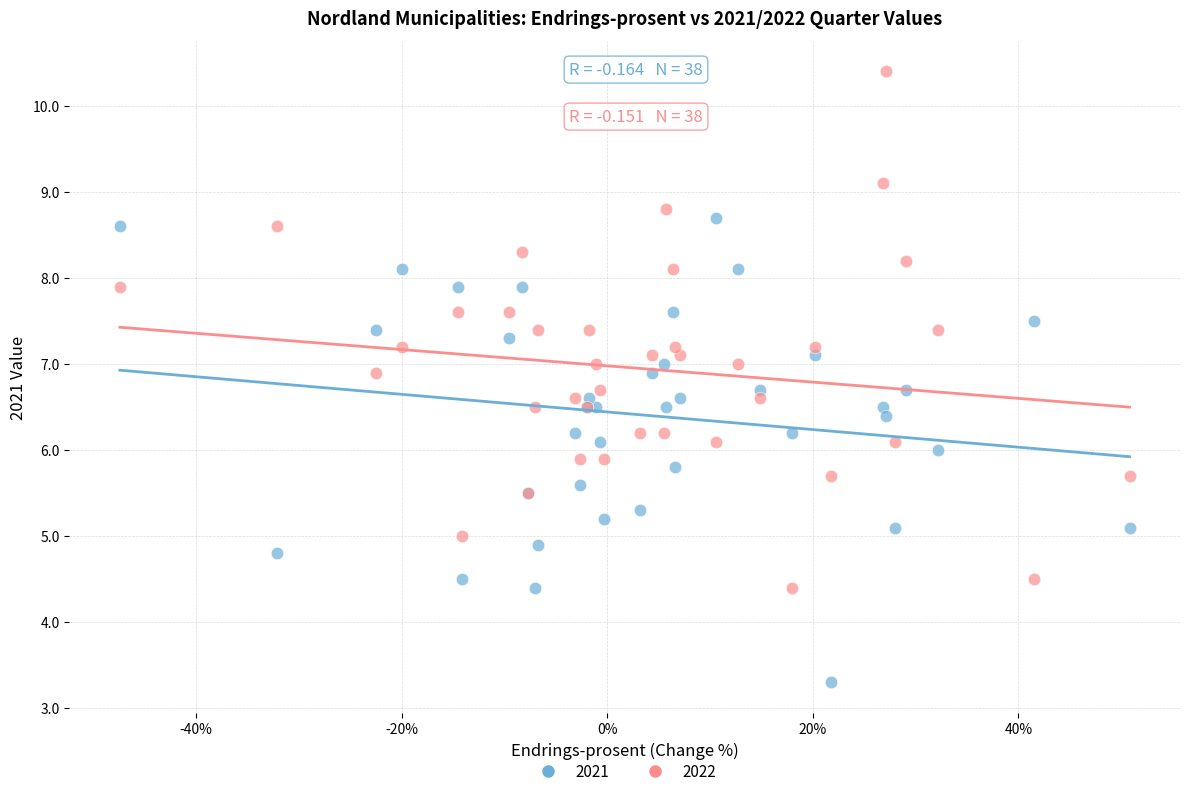

What is the X range (max minus min) for the scatter plot?

98.2